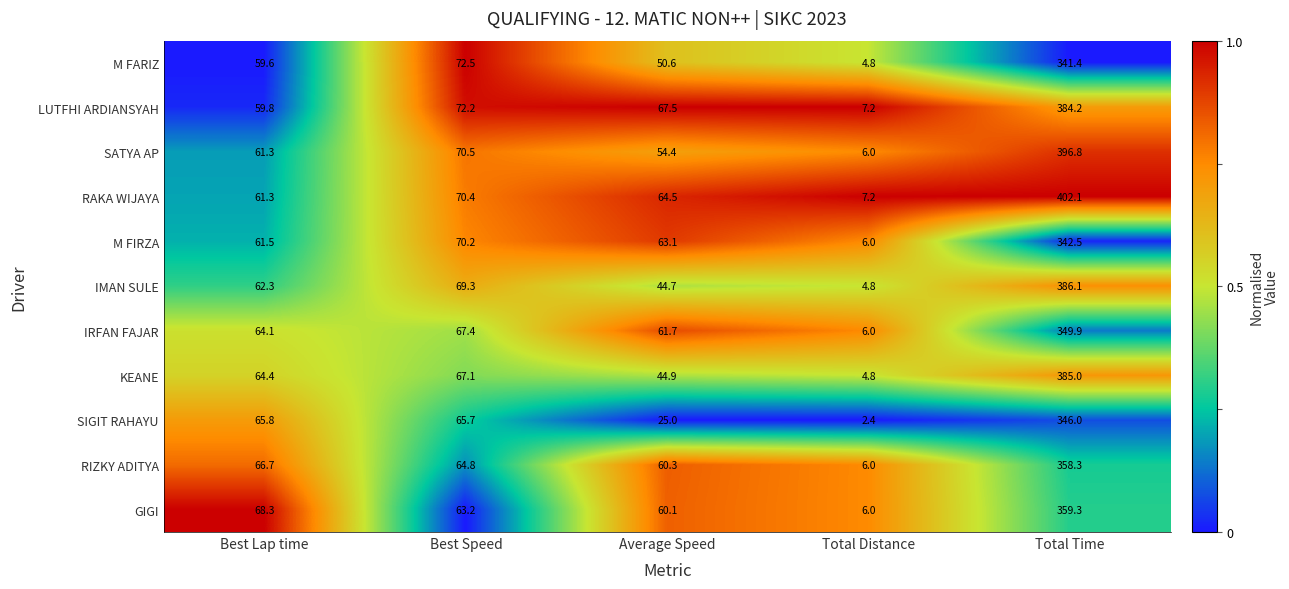

True or false: M FARIZ has a value of 22.8 at Best Lap time.

False